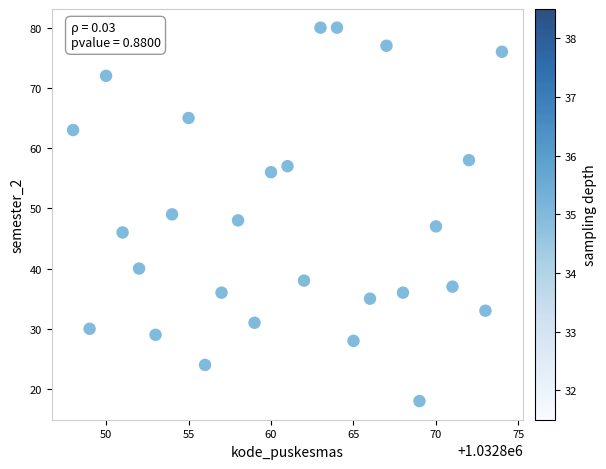

What is the range of X values (max minus min)?

26